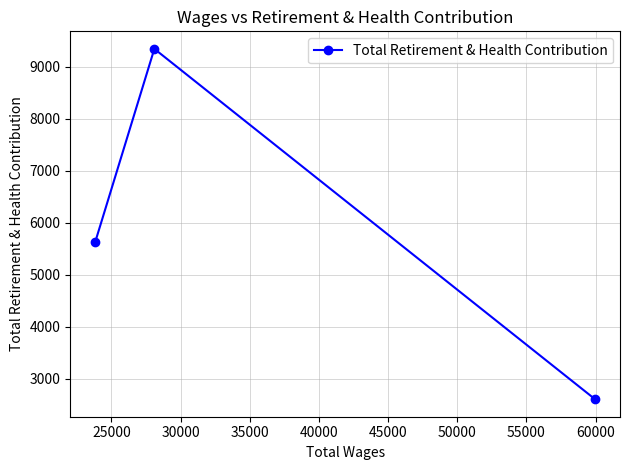

How many distinct data groups are displayed?

1